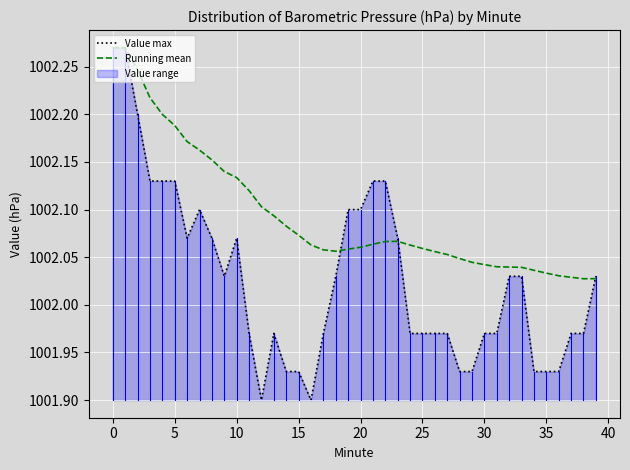

What is the sum of all Value max values?

40081.1